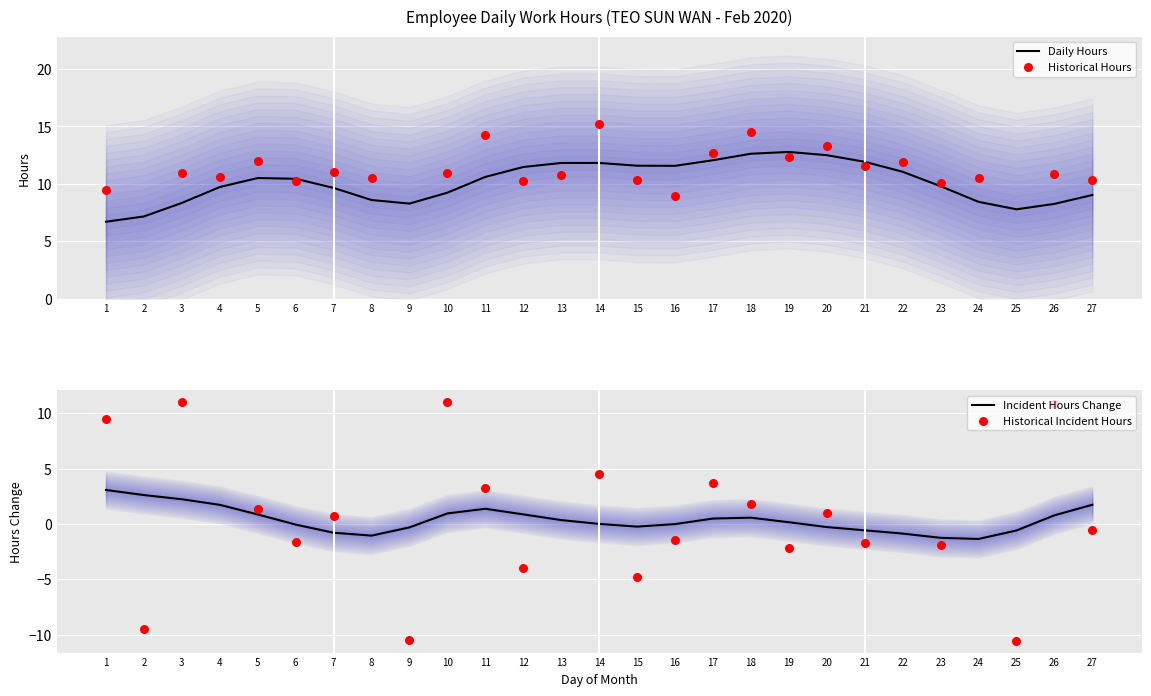

What is the change in value from 9 to 11?

+14.3